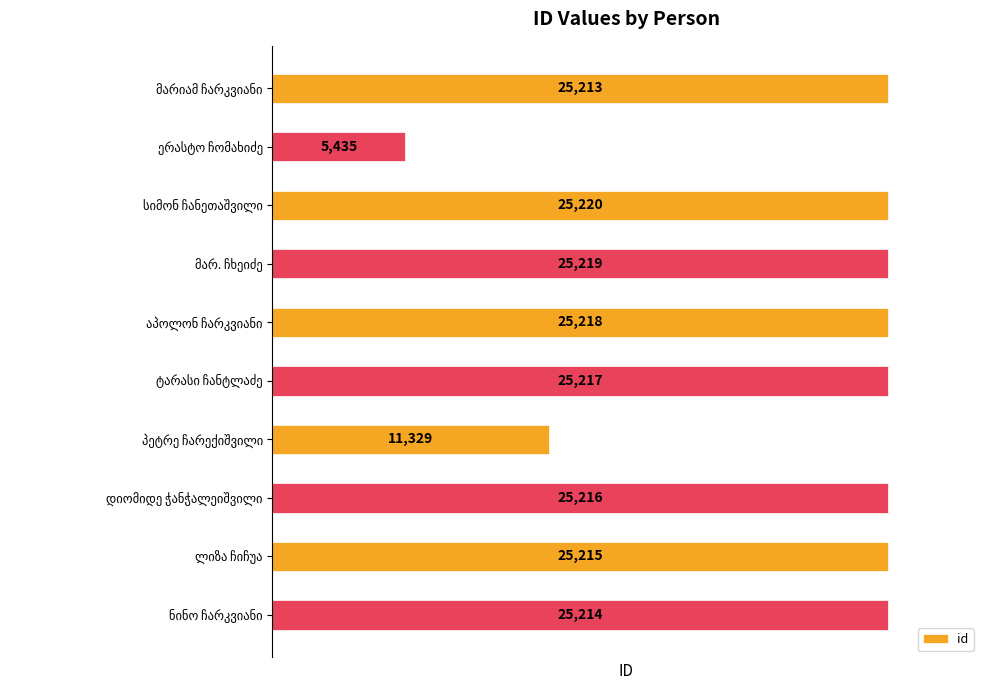

How many distinct data groups are displayed?

1